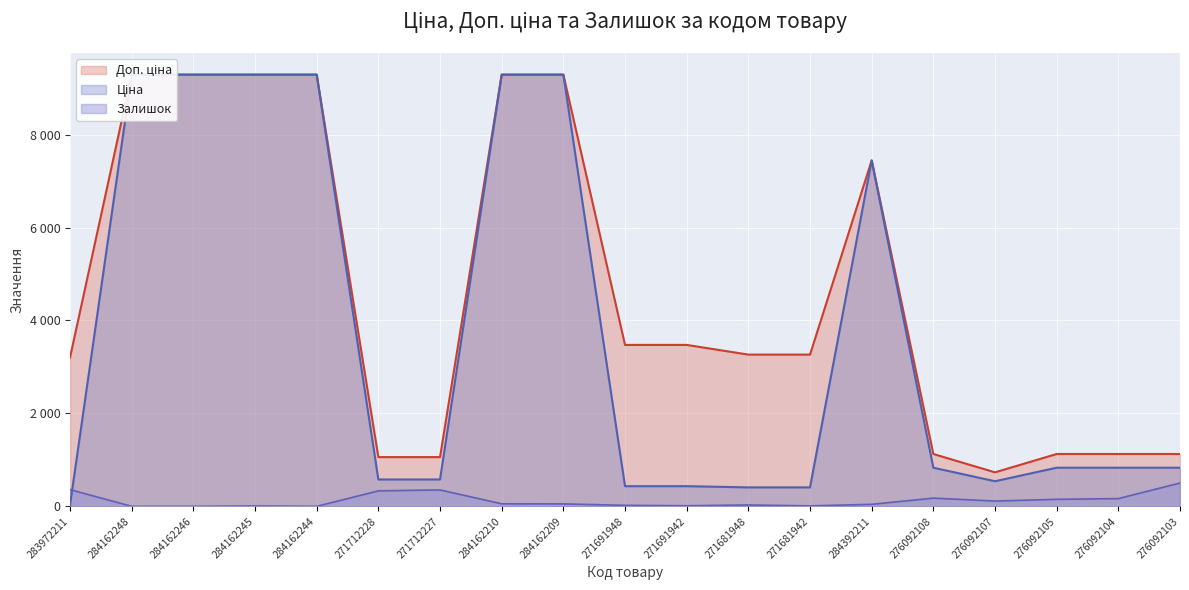

Does the chart display data point markers on the line(s)?

No